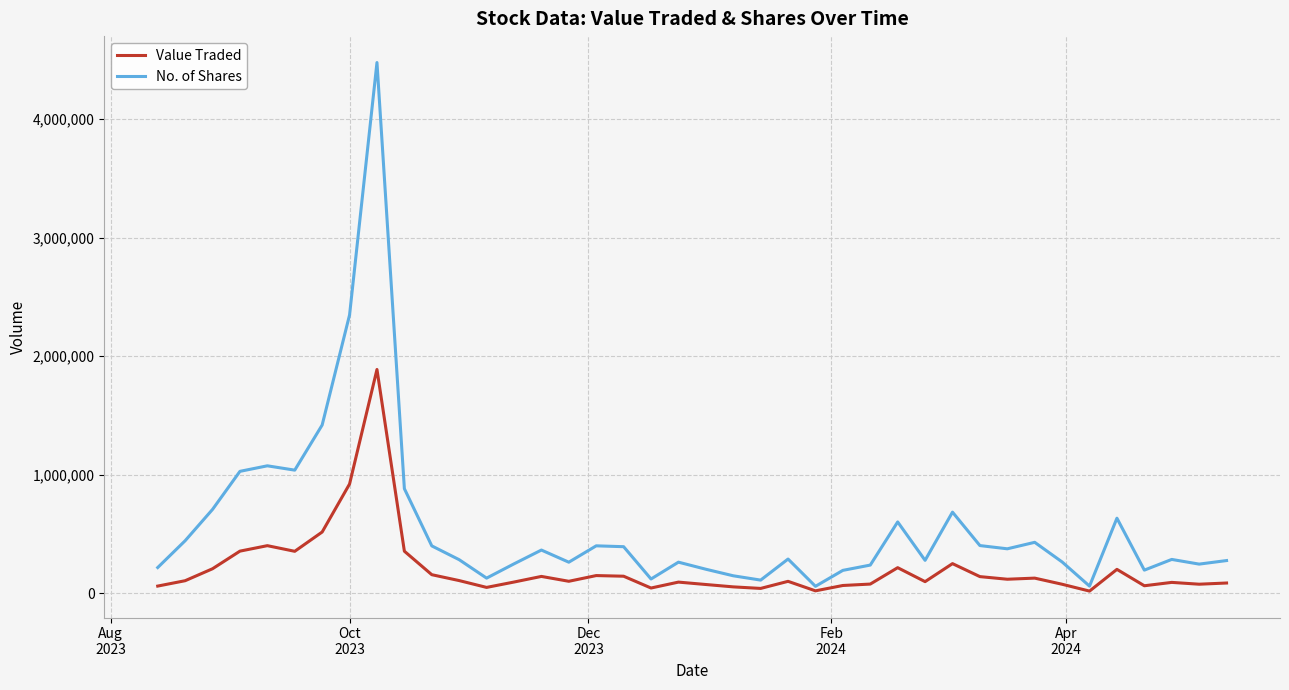

Which series has the largest total across all categories?

No. of Shares